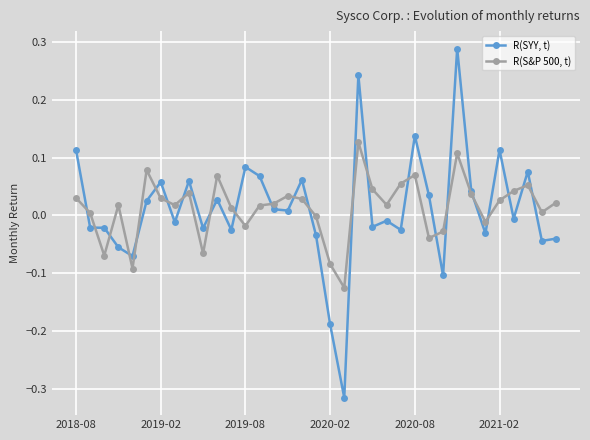

List the series in order of their peak value, highest first.

R(SYY, t), R(S&P 500, t)